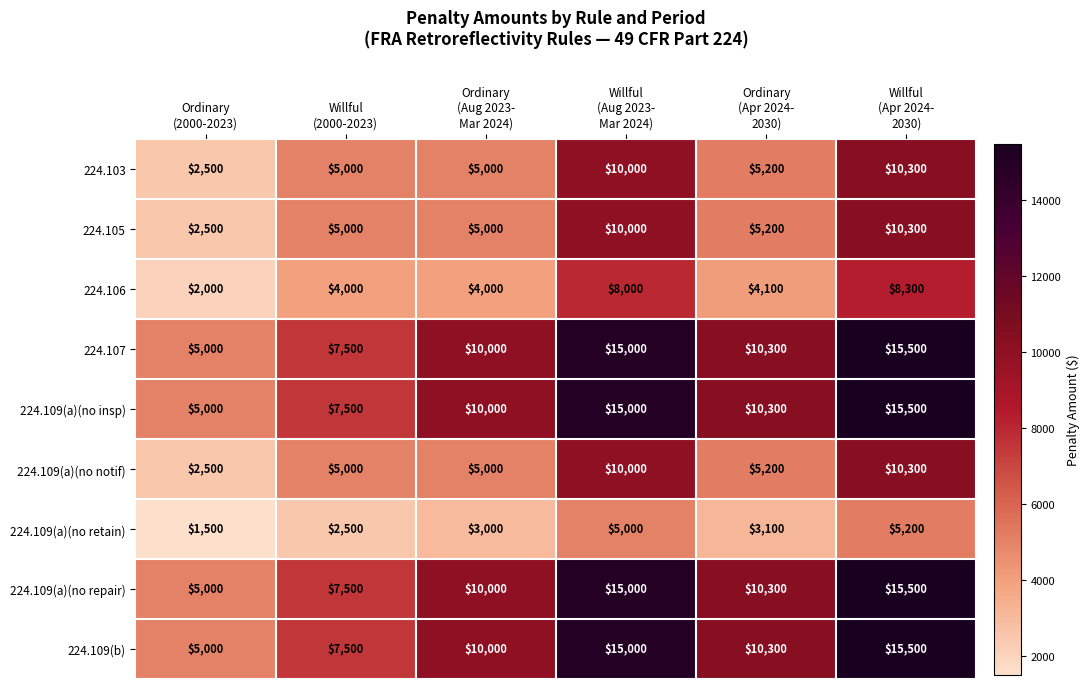

What is the average value of the 224.109(a)(no retain) series?

3383